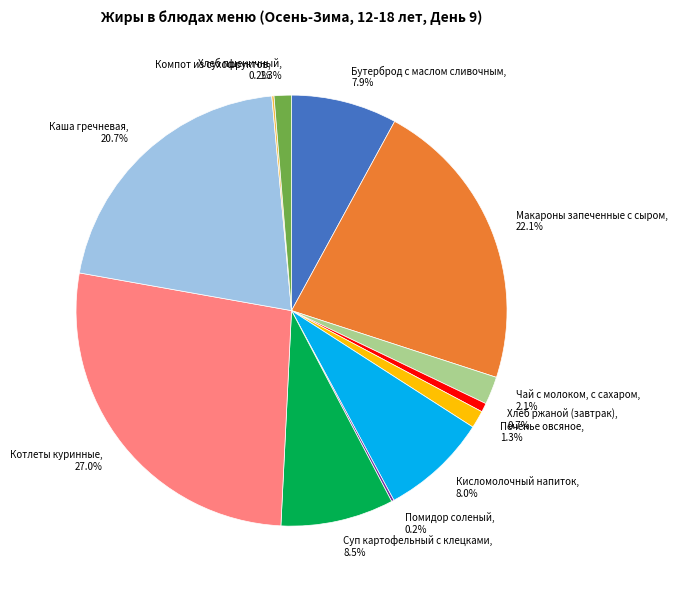

Which has a higher value, Кисломолочный напиток, 8.0% or Хлеб ржаной (завтрак), 0.7%?

Кисломолочный напиток, 8.0%